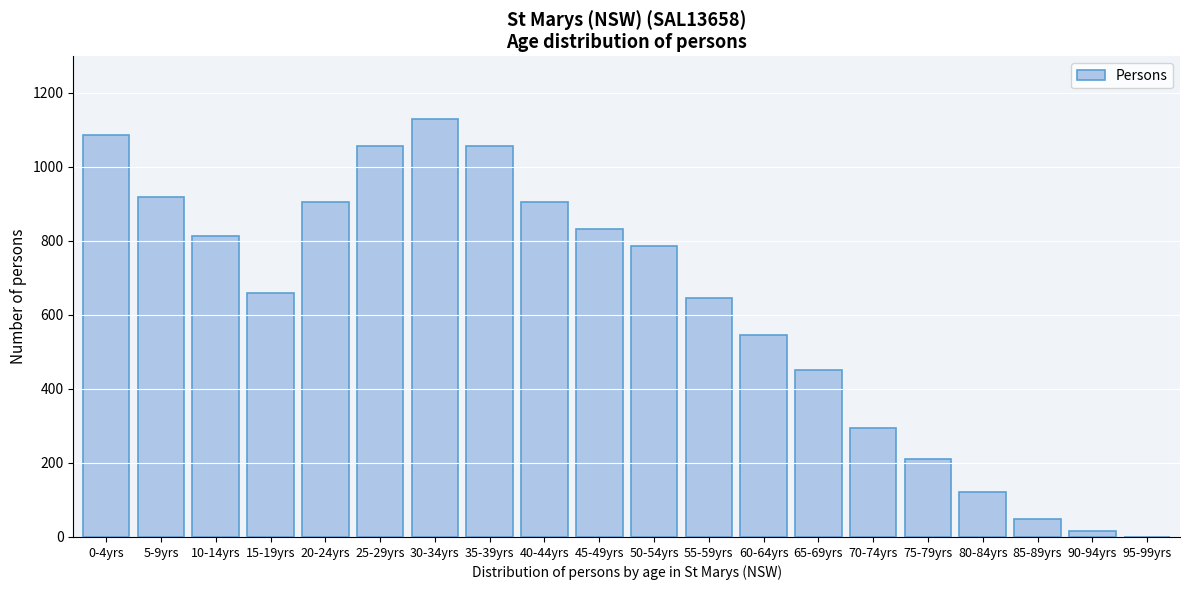

Is it true that the value at 0-4yrs is 1087?

True